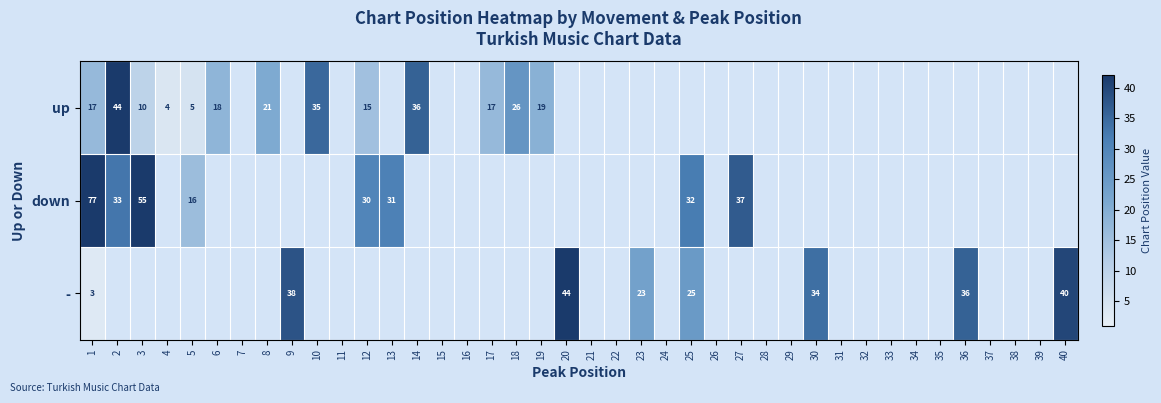

How many series are shown in this chart?

3